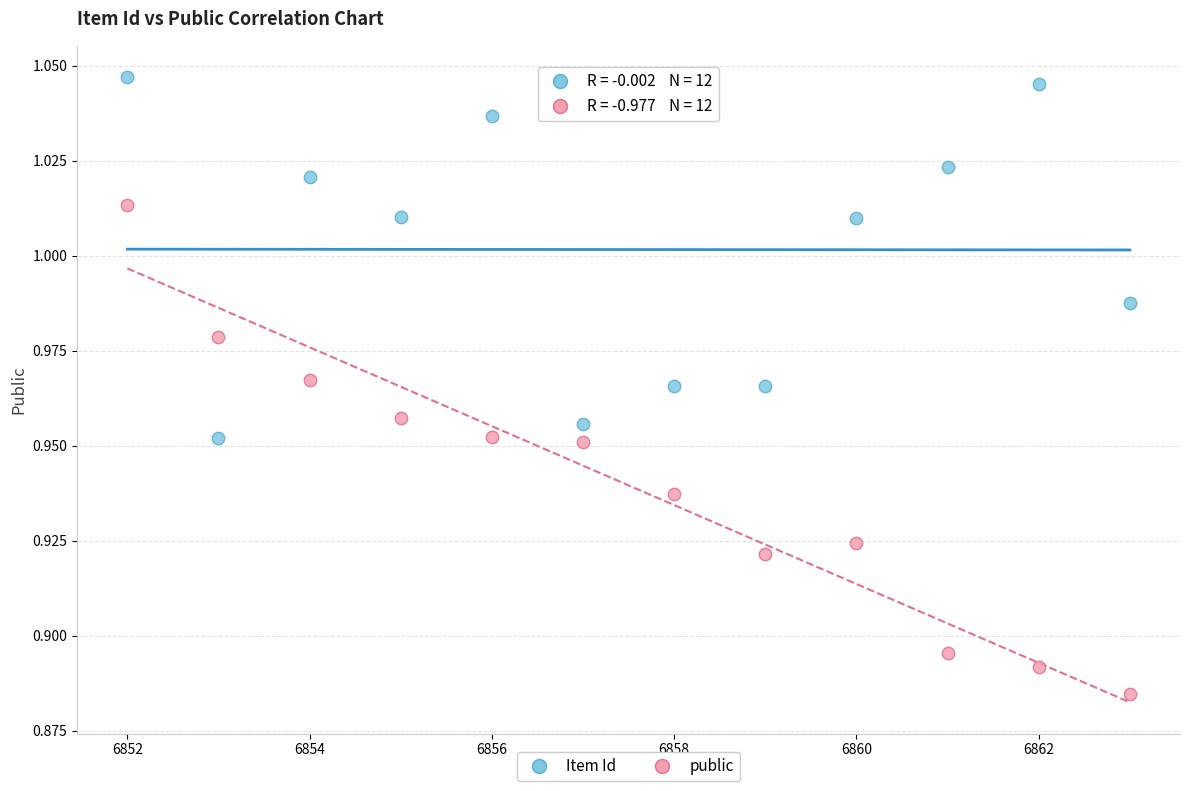

Which series reaches the maximum Y coordinate?

Item Id